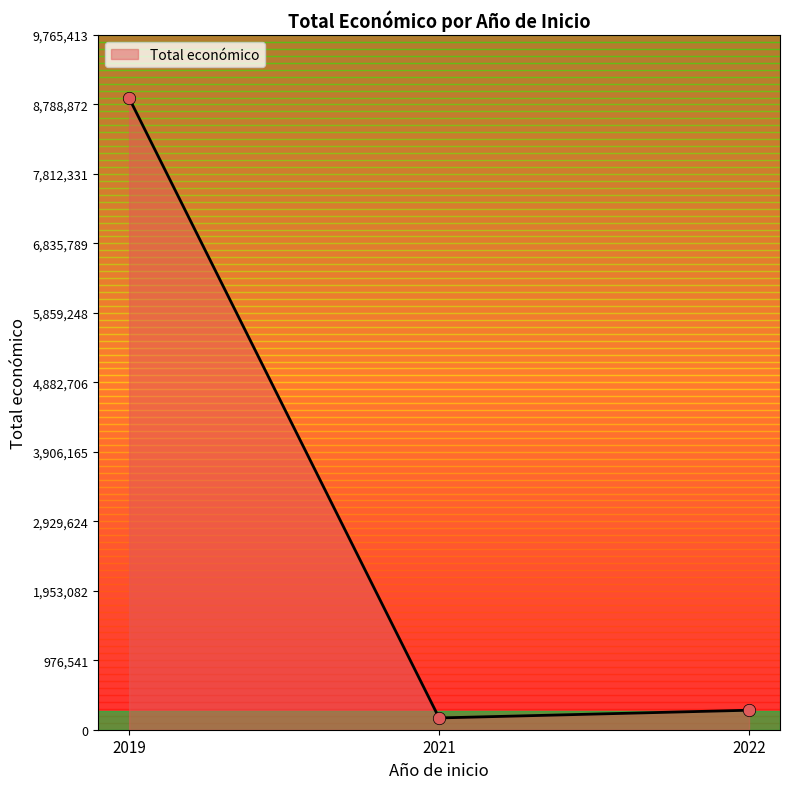

What is the difference between the maximum and minimum values?

8712084